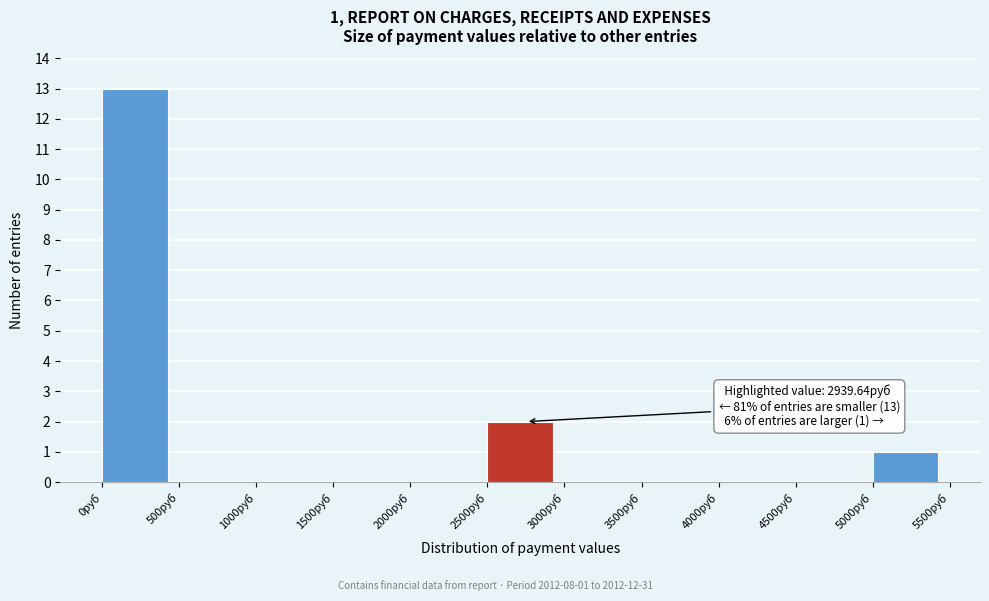

Which range on the x-axis has the tallest bar?

0 to 500